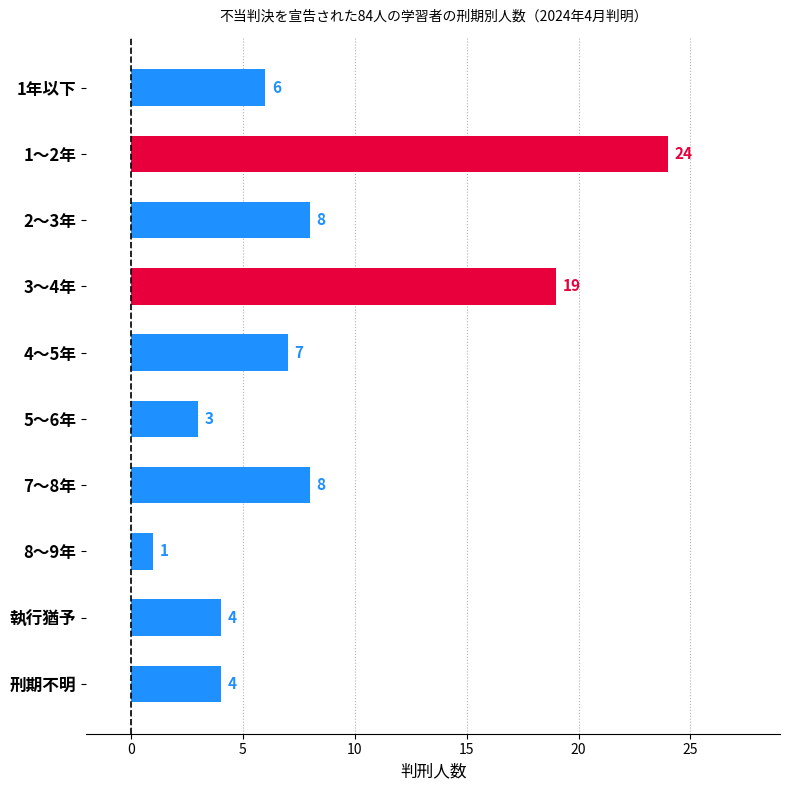

True or false: the data shows 5 at 3～4年.

False